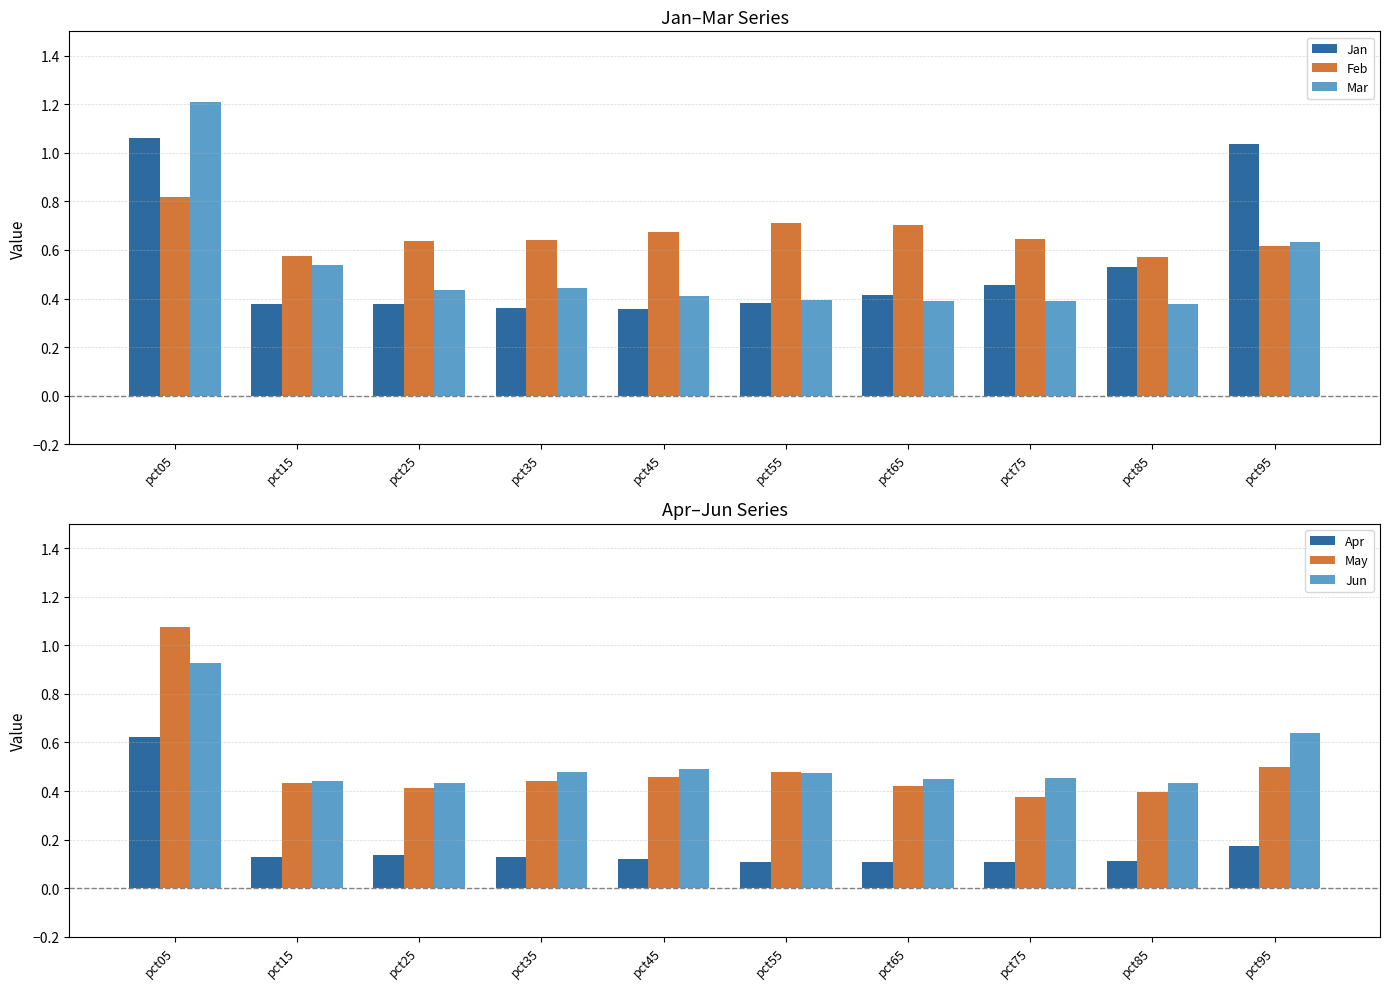

Between pct25 and pct35, which series saw the biggest shift?

Jun